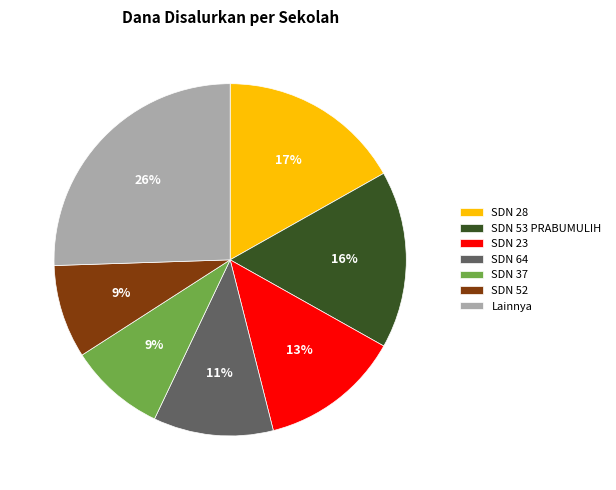

Which slice is the largest?

Lainnya